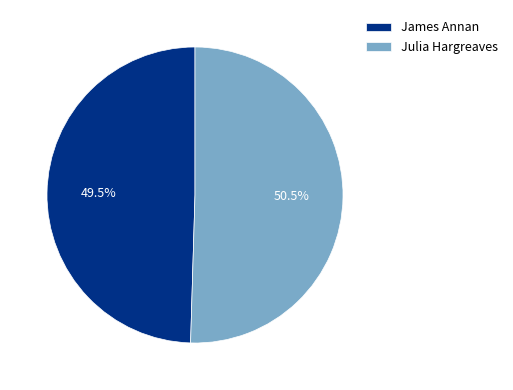

To the nearest percent, what is the average slice percentage?

50%